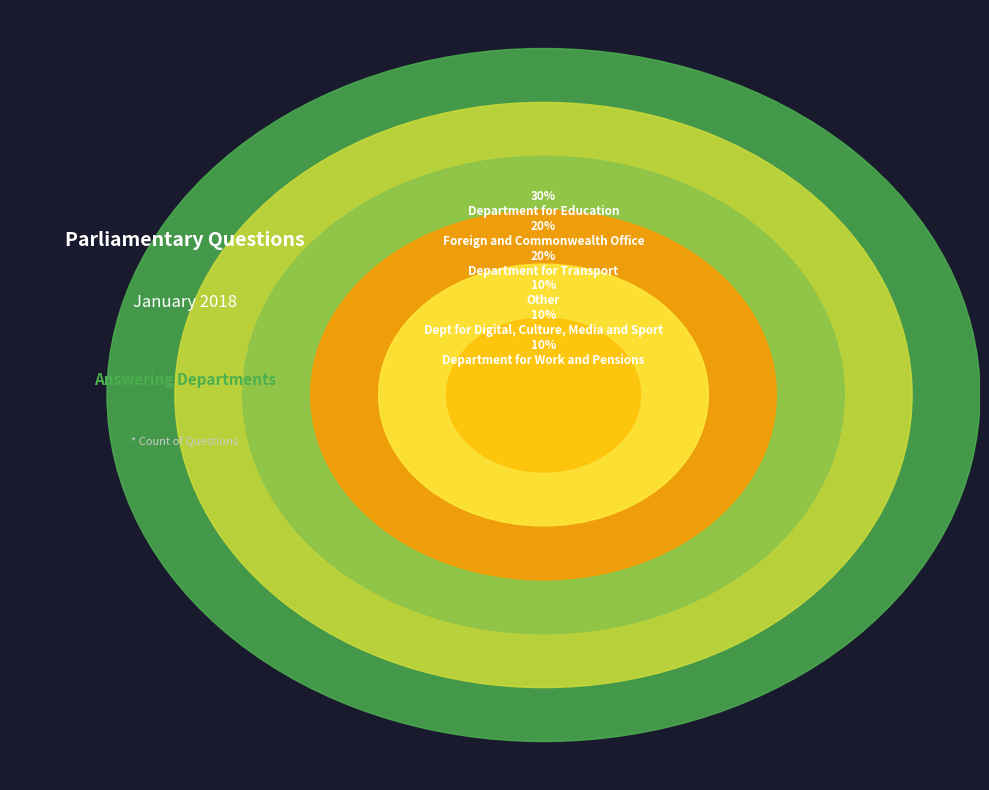

To the nearest percent, what is the difference between the Dept for Digital, Culture, Media and Sport and Foreign and Commonwealth Office slice percentages?

10%